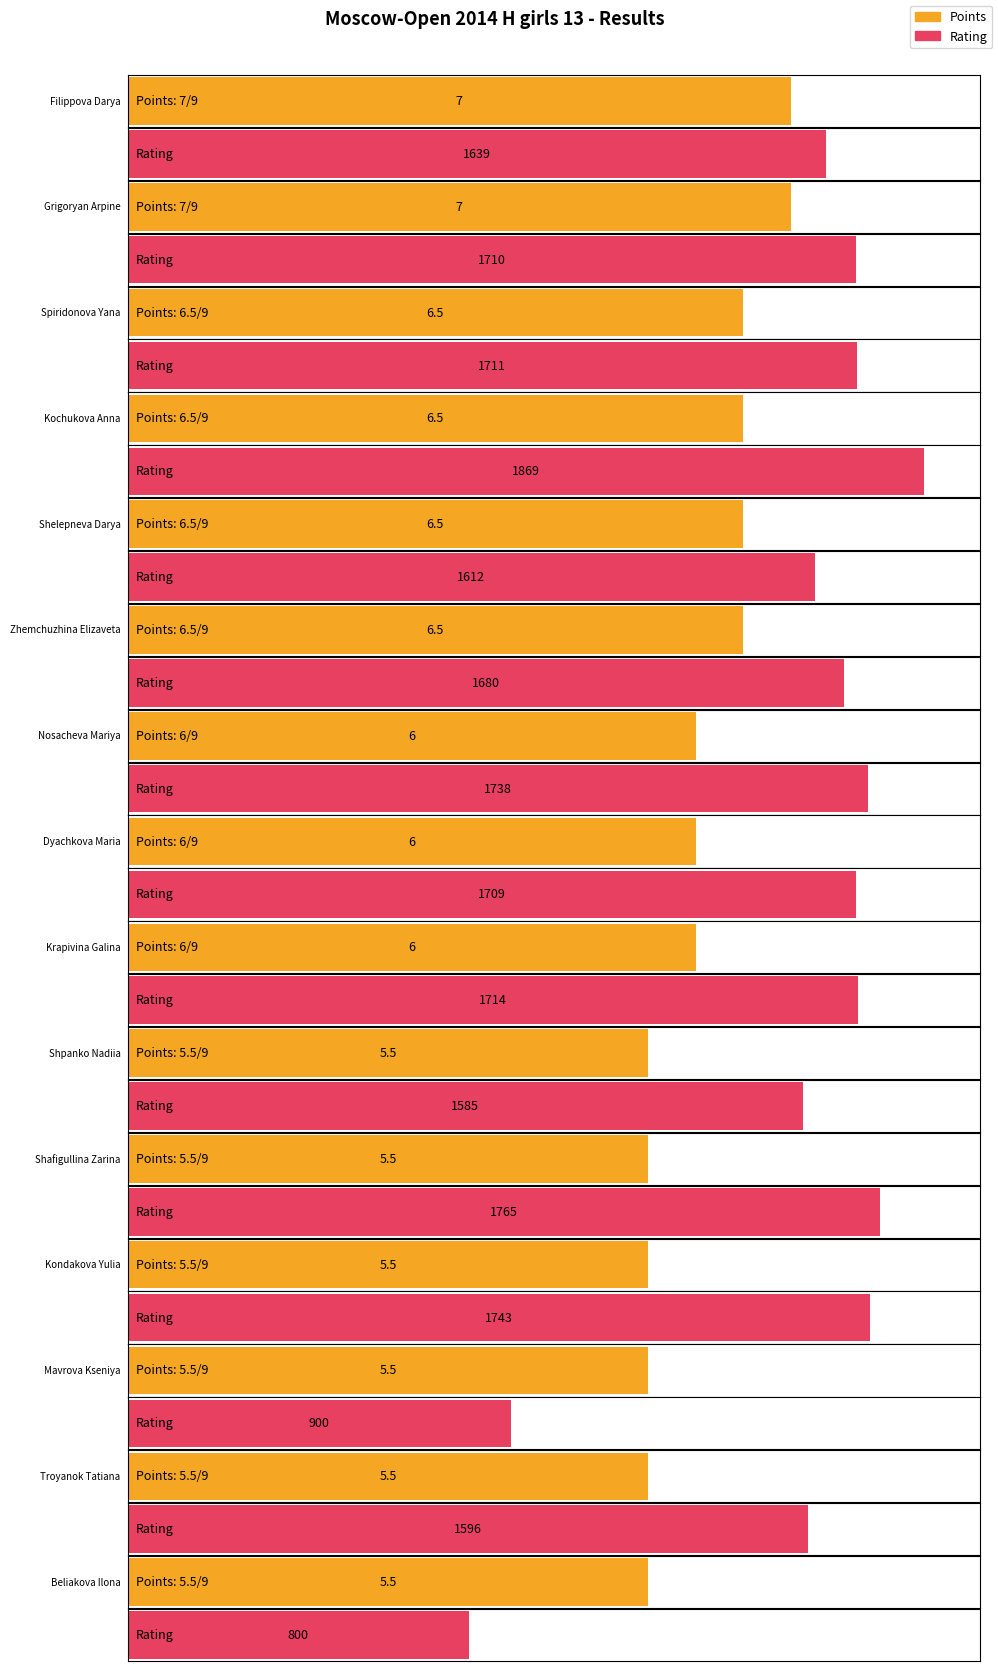

What is the sum of the Rating values at Troyanok Tatiana and Grigoryan Arpine?

3306.0